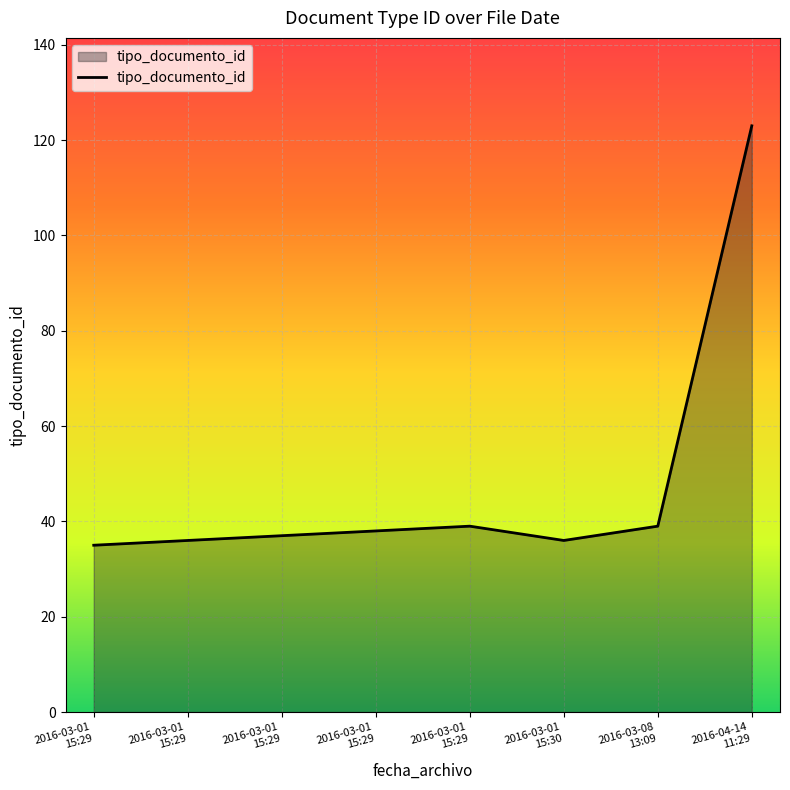

What is the sum of all values?

383